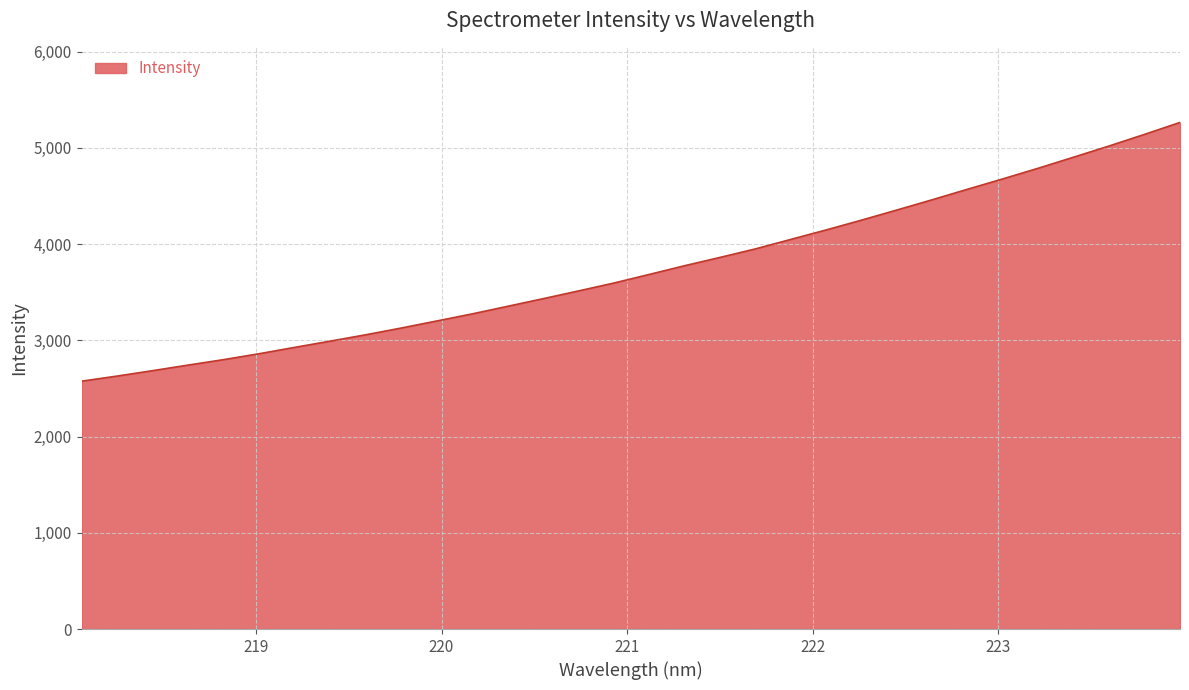

What is the difference between the maximum and minimum values?

2688.3